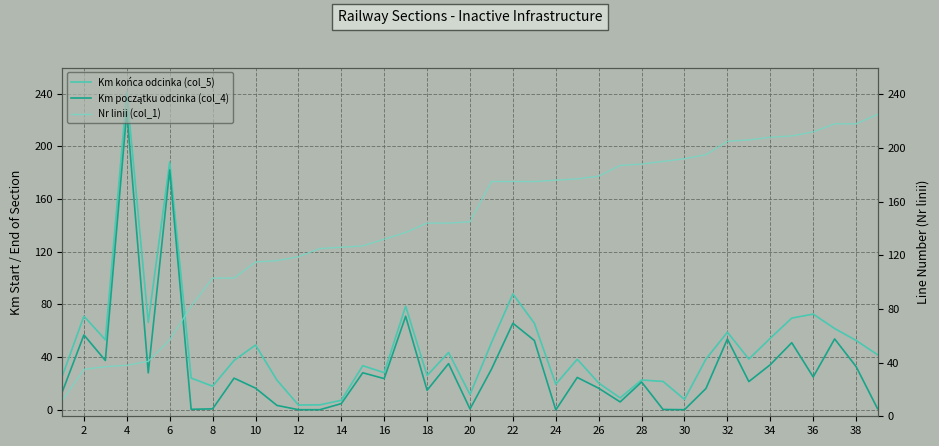

The value of Km końca odcinka (col_5) at 28 is 22.5. True or false?

True